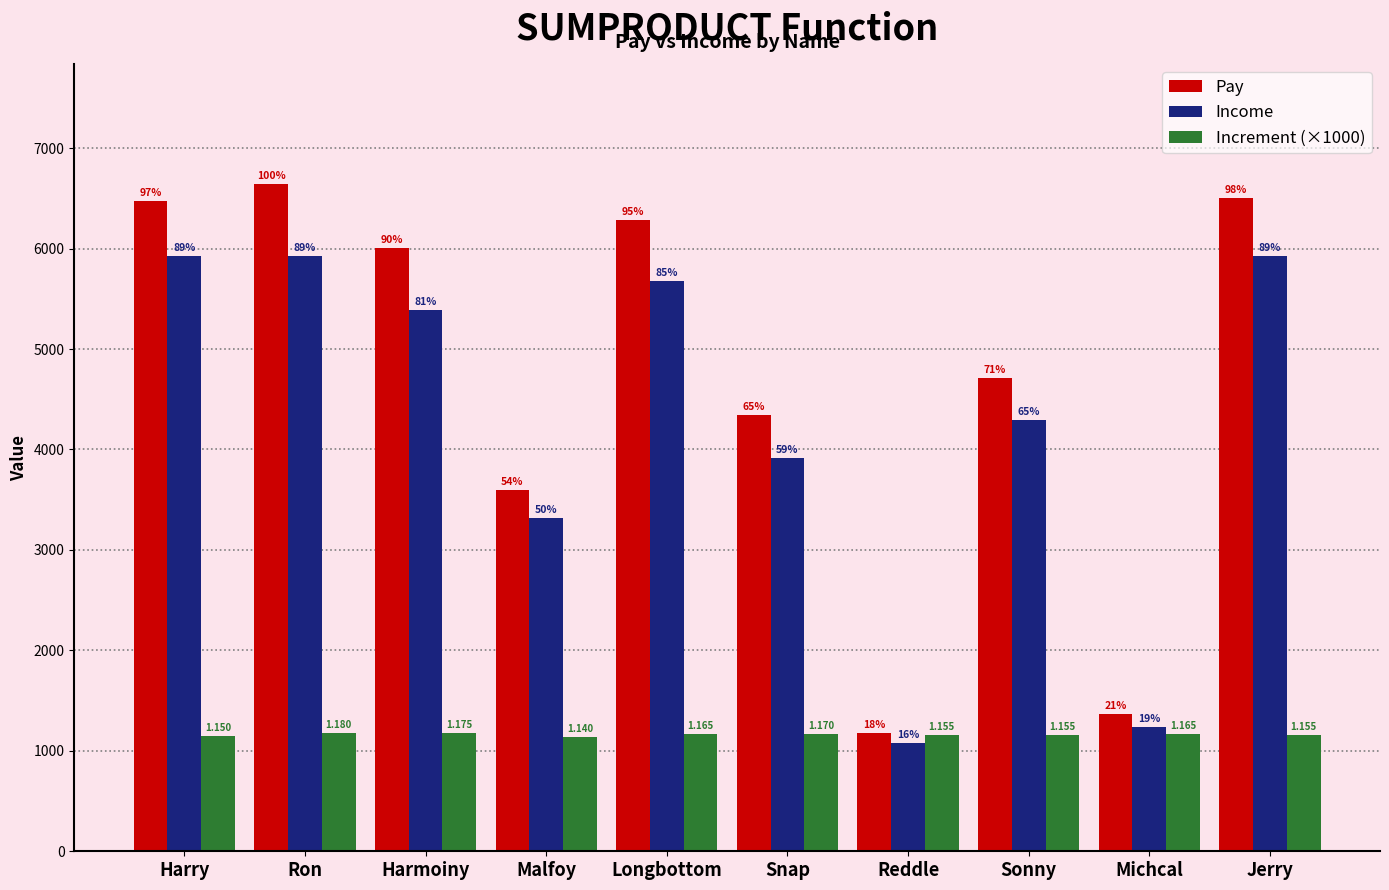

What is the difference between the second highest and second lowest values in the Income series?

4691.0